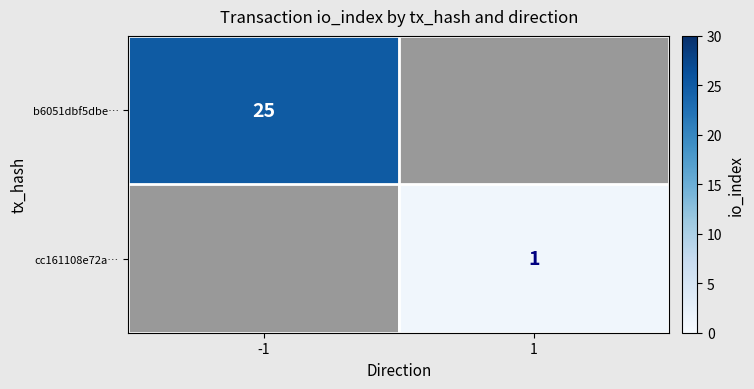

Is it true that b6051dbf5dbe… equals 25 at -1?

True